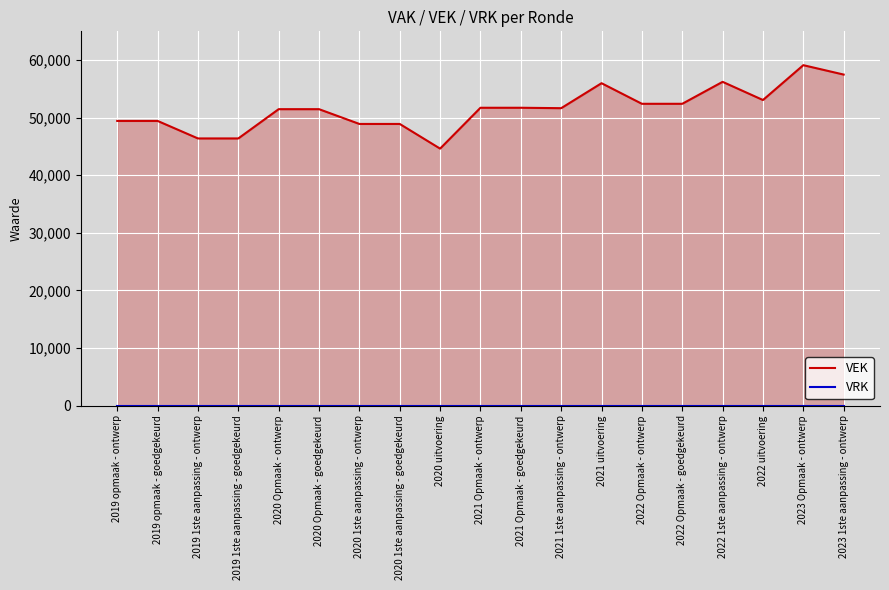

What are all the series names shown in the legend?

VEK, VRK